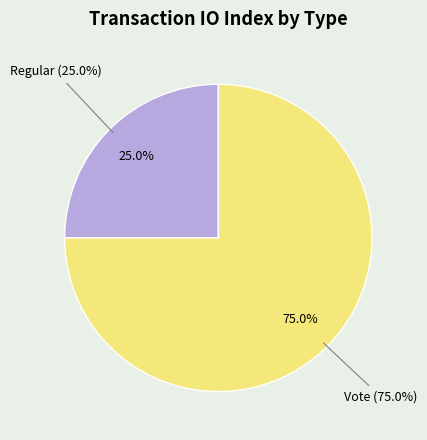

Combined, do Regular and Vote account for over 50%?

Yes